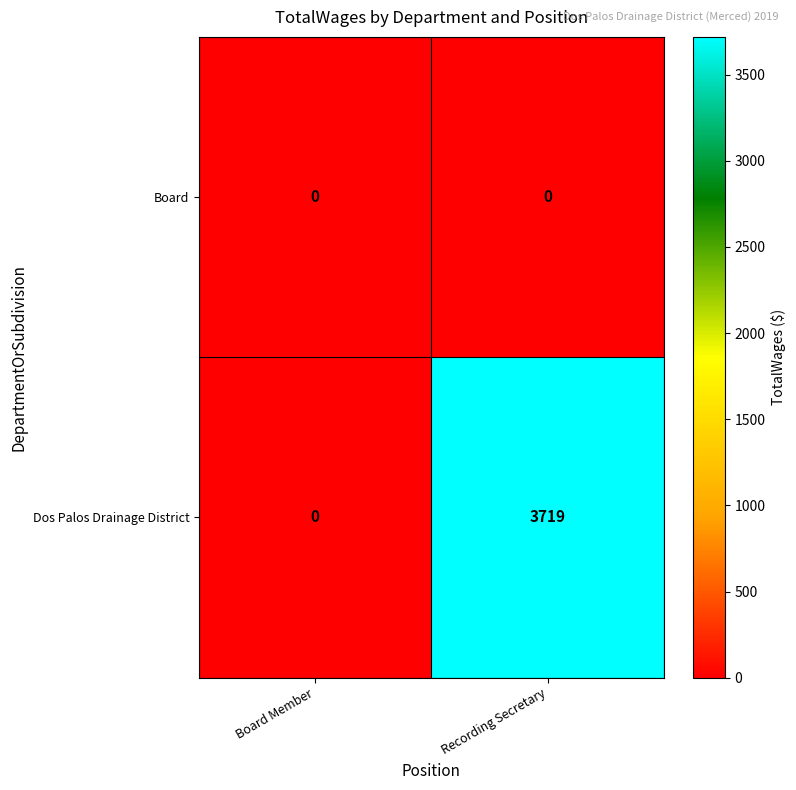

Between Board Member and Recording Secretary, which series saw the biggest shift?

Dos Palos Drainage District